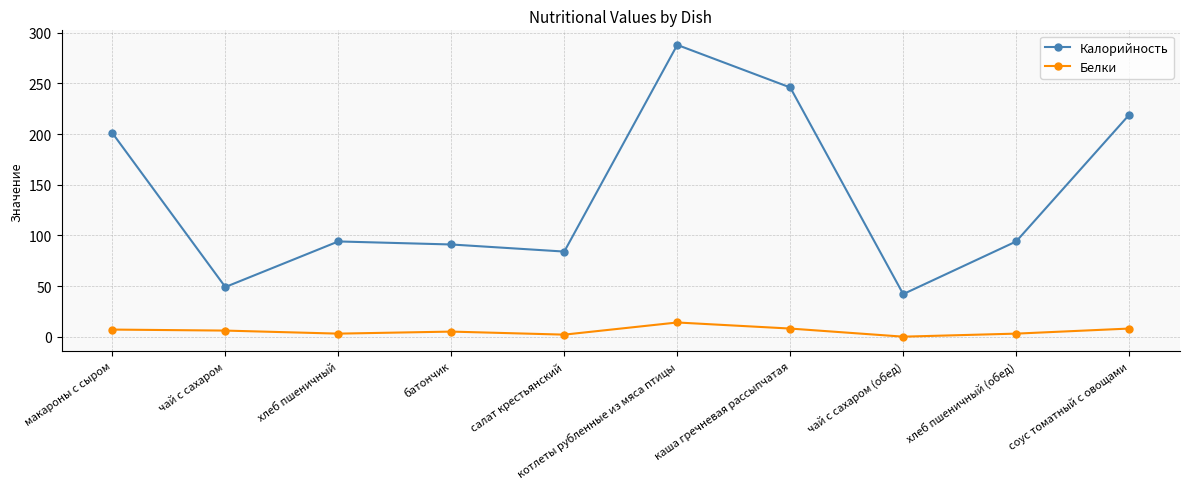

What is the maximum value shown in the chart?

288